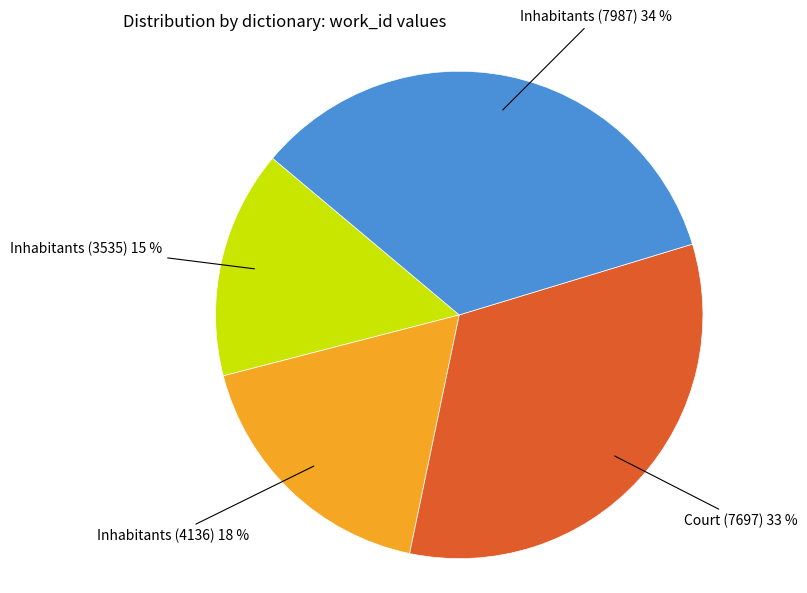

Is there a majority slice in this chart?

No